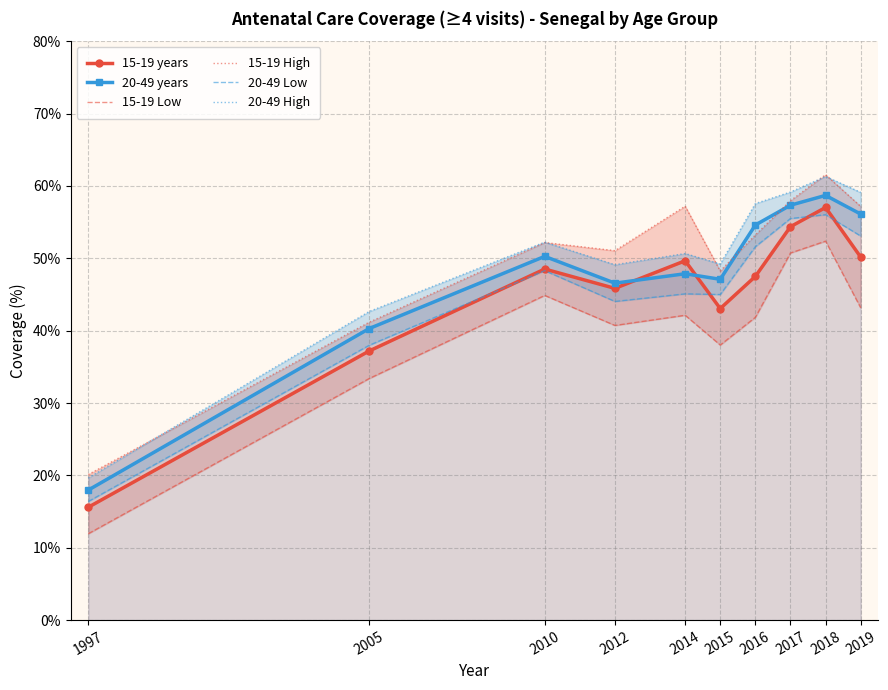

Reading left to right, list all the values displayed in this chart.

15-19 years: 1997=15.6	2005=37.2	2010=48.5	2012=45.8	2014=49.7	2015=43.1	2016=47.5	2017=54.4	2018=57.0	2019=50.2
20-49 years: 1997=18.0	2005=40.3	2010=50.3	2012=46.6	2014=47.9	2015=47.1	2016=54.6	2017=57.3	2018=58.7	2019=56.1
15-19 Low: 1997=11.9	2005=33.4	2010=44.9	2012=40.7	2014=42.1	2015=38.0	2016=41.8	2017=50.7	2018=52.4	2019=43.2
15-19 High: 1997=20.1	2005=41.2	2010=52.2	2012=51.1	2014=57.2	2015=48.2	2016=53.2	2017=58.0	2018=61.5	2019=57.2
20-49 Low: 1997=16.4	2005=38.0	2010=48.3	2012=44.0	2014=45.1	2015=45.0	2016=51.6	2017=55.5	2018=56.0	2019=53.1
20-49 High: 1997=19.7	2005=42.6	2010=52.2	2012=49.1	2014=50.7	2015=49.2	2016=57.6	2017=59.2	2018=61.3	2019=59.1